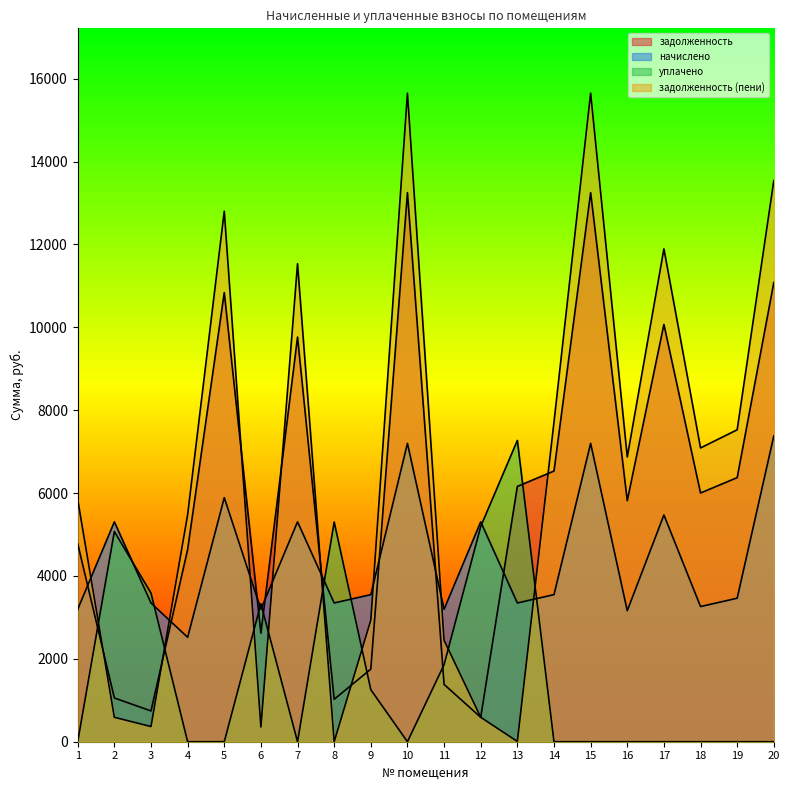

Is it true that начислено equals 9179.3 at 12?

False